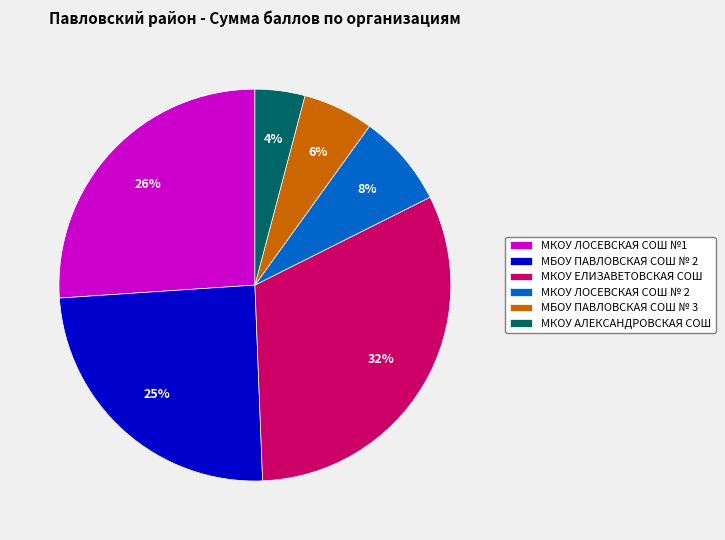

To the nearest percent, what is the average slice percentage?

17%